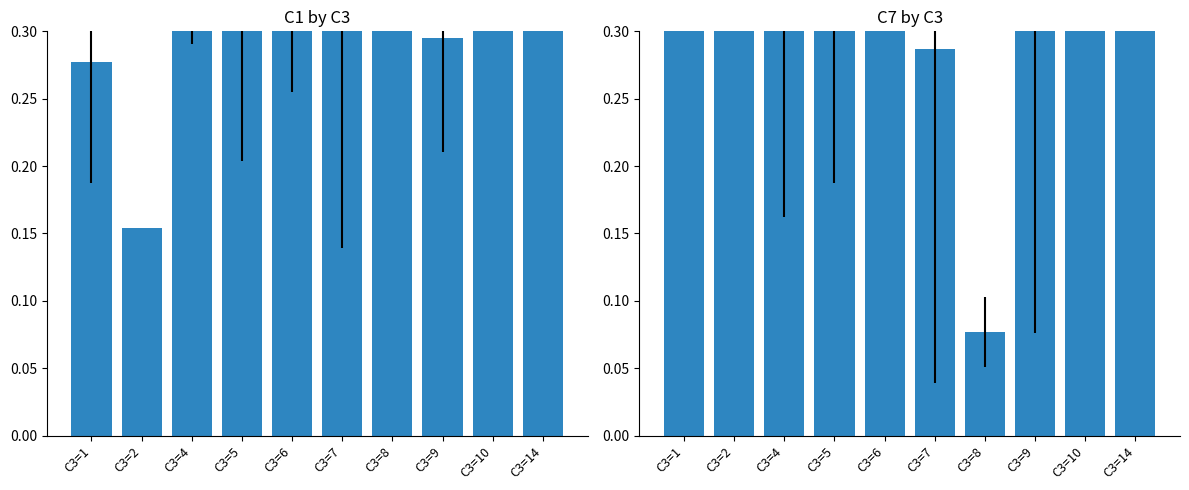

At which label is the value closest to 0?

C3=8